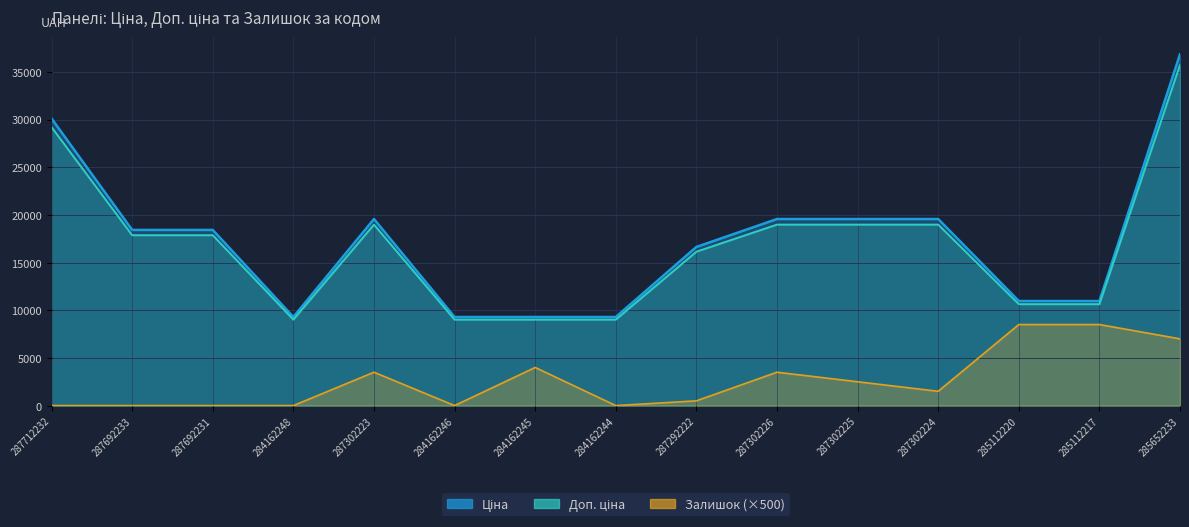

What are all the series names shown in the legend?

Ціна, Доп. ціна, Залишок